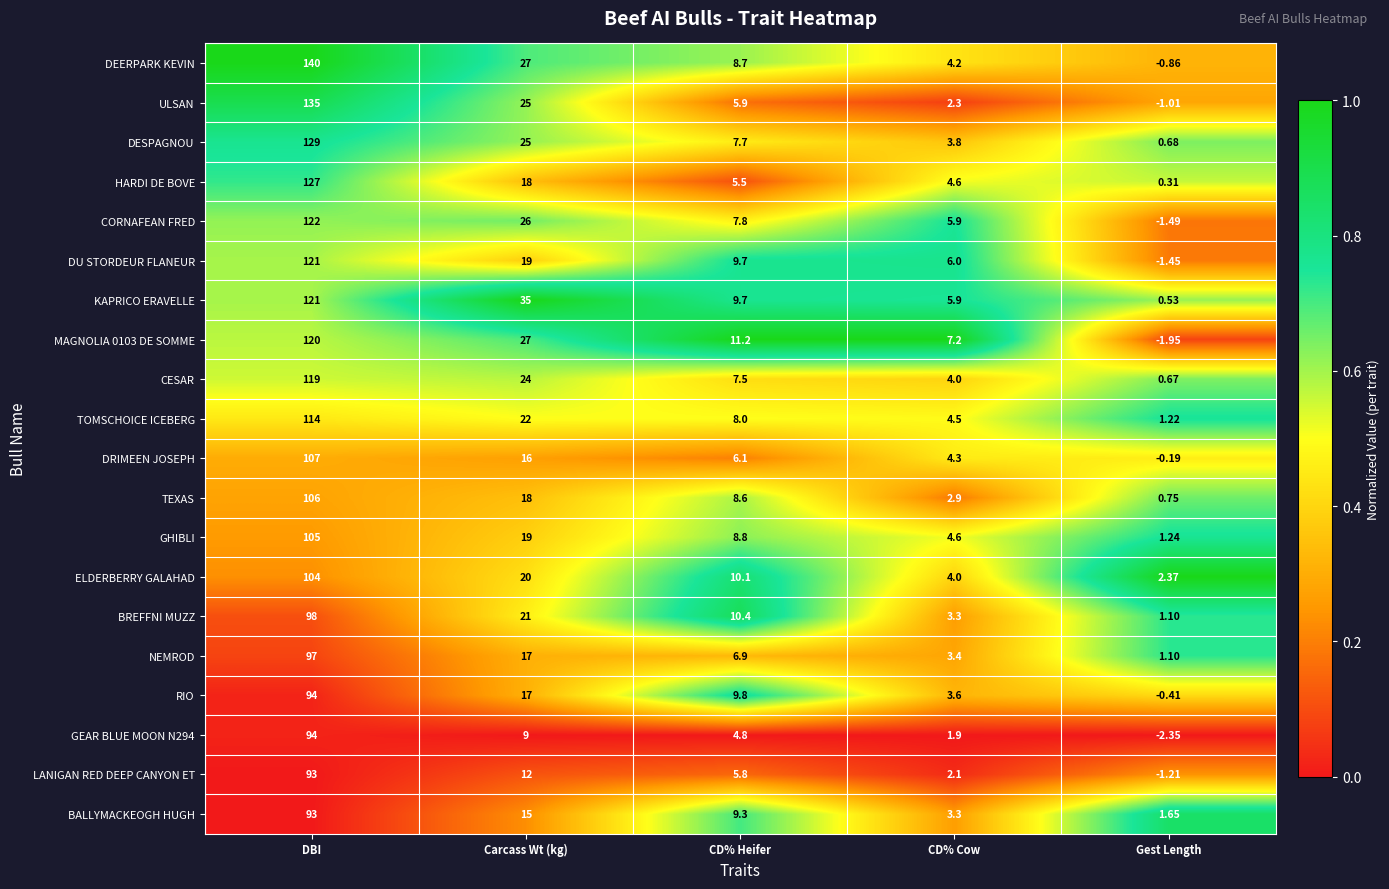

What is the total value across all series at CD% Heifer?

162.3